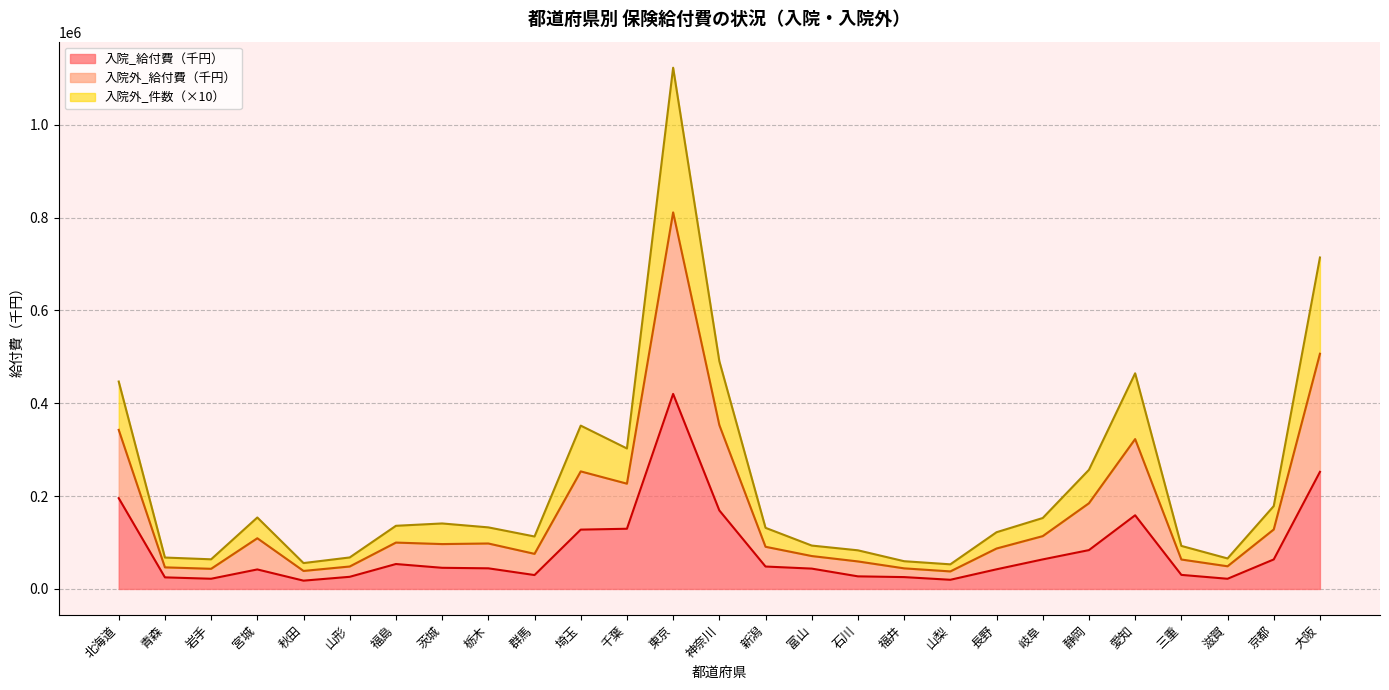

How many data points in 入院外_件数 are less than 132662?

13